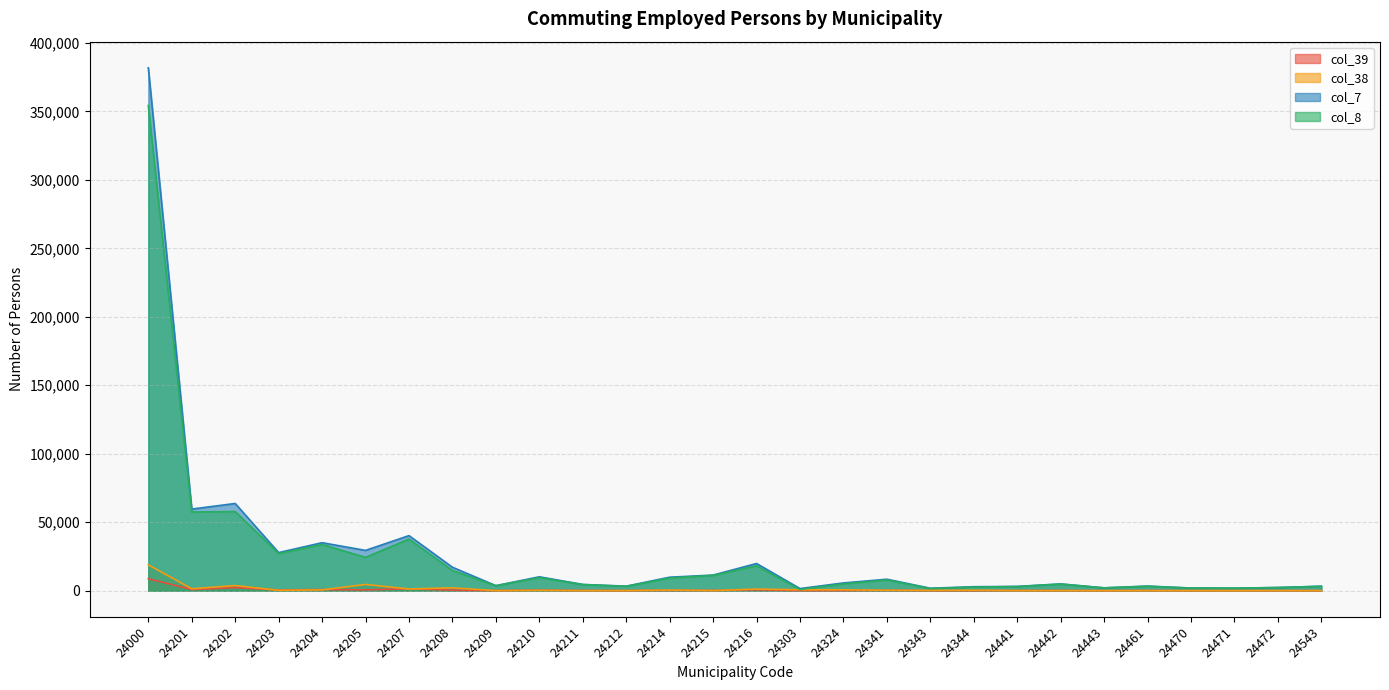

Reading left to right, extract all data points from this chart.

col_39: 8718	790	2196	475	781	589	1319	344	35	345	103	74	180	154	553	19	82	231	21	20	102	75	12	95	31	6	26	38
col_38: 18836	1370	3717	234	552	4524	1215	2043	18	238	19	27	431	57	1131	638	614	300	190	268	33	41	5	24	7	5	9	15
col_7: 381871	59573	63664	27789	35015	29394	40195	17094	3635	10112	4531	3275	9820	11366	19829	1518	5625	8342	1749	2870	3095	4905	2038	3321	1893	1797	2294	3220
col_8: 354317	57413	57751	27080	33682	24281	37661	14707	3582	9529	4409	3110	9209	11155	18145	861	4929	7811	1538	2582	2960	4789	2021	3202	1855	1786	2259	3167